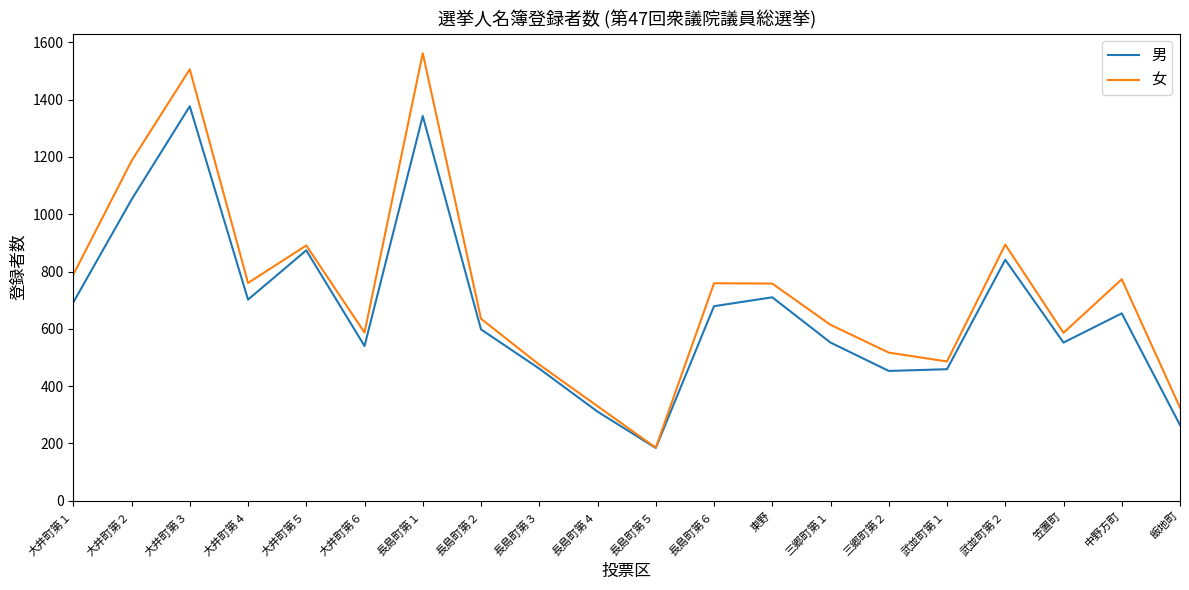

The value of 男 at 長島町第３ is 309. True or false?

False